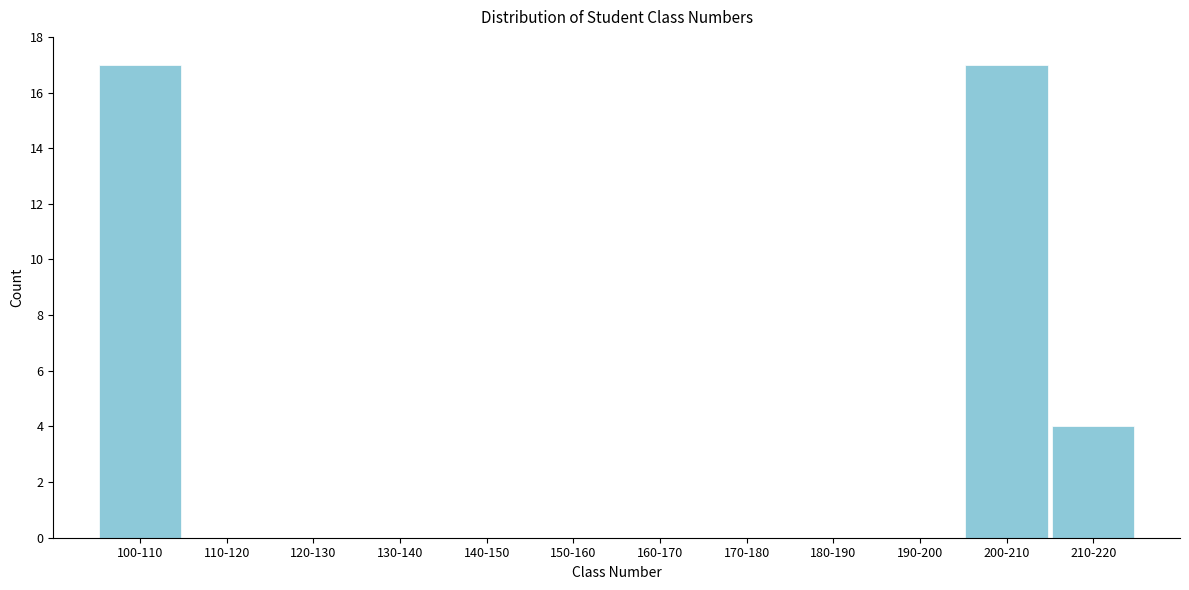

Reading left to right, transcribe all the data shown in this chart.

100-110=17	110-120=0	120-130=0	130-140=0	140-150=0	150-160=0	160-170=0	170-180=0	180-190=0	190-200=0	200-210=17	210-220=4